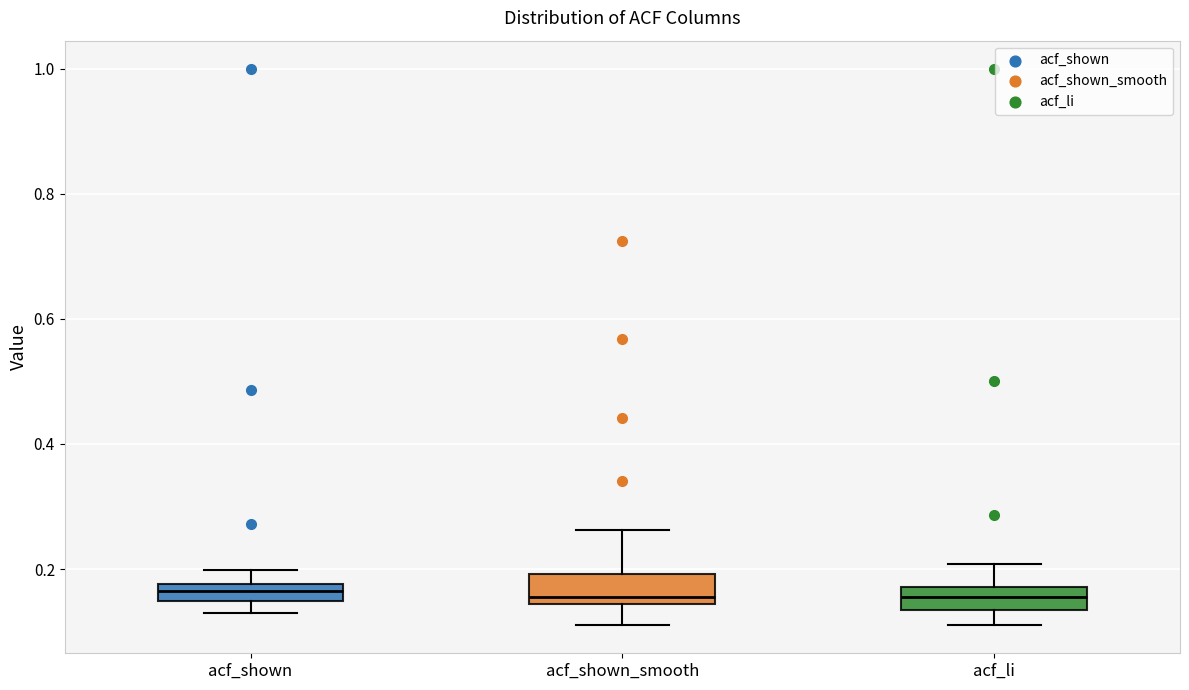

Where does the upper whisker of the box for acf_shown_smooth end on the y-axis? The values are not printed on the chart, so give them approximately, as read against the axis.

0.26